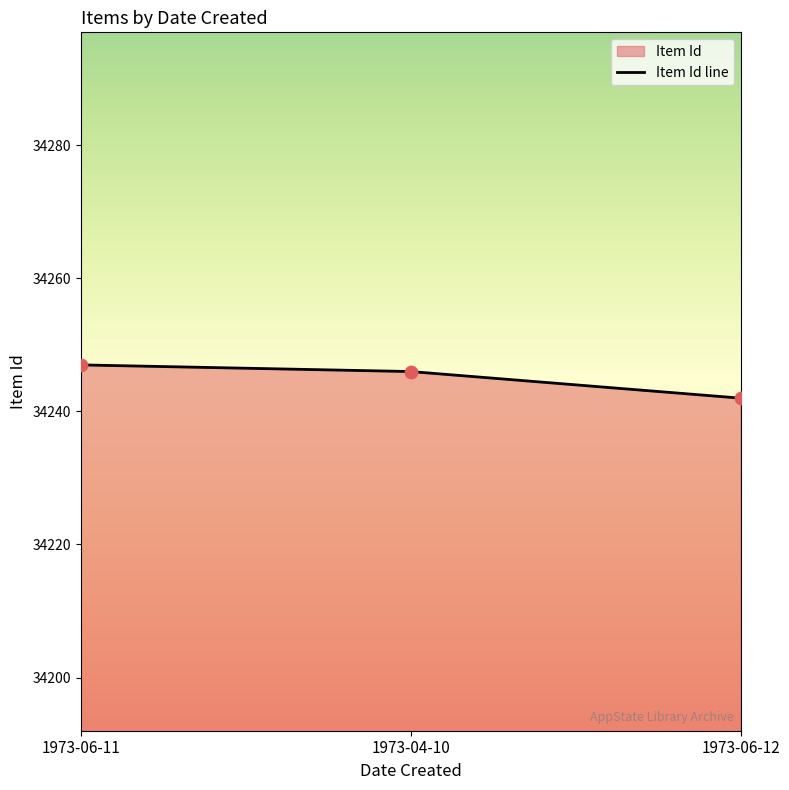

What is the change in value from 1973-06-11 to 1973-06-12?

-5